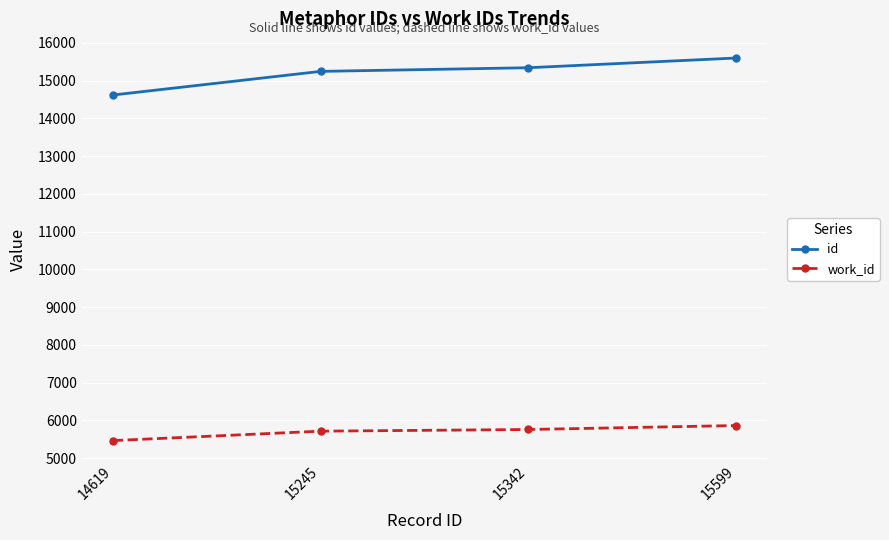

Which category has the highest value in the work_id series?

15599